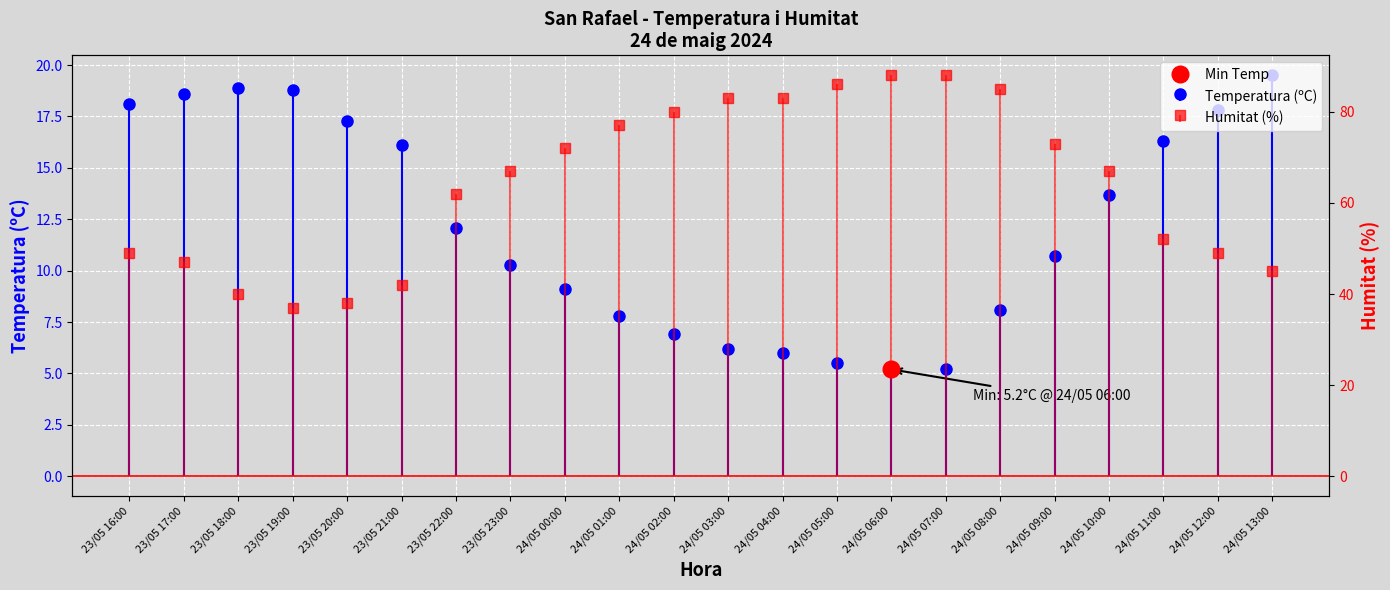

Reading left to right, extract all data points from this chart.

Temperatura (ºC): 23/05 16:00=18.1	23/05 17:00=18.6	23/05 18:00=18.9	23/05 19:00=18.8	23/05 20:00=17.3	23/05 21:00=16.1	23/05 22:00=12.1	23/05 23:00=10.3	24/05 00:00=9.1	24/05 01:00=7.8	24/05 02:00=6.9	24/05 03:00=6.2	24/05 04:00=6.0	24/05 05:00=5.5	24/05 06:00=5.2	24/05 07:00=5.2	24/05 08:00=8.1	24/05 09:00=10.7	24/05 10:00=13.7	24/05 11:00=16.3	24/05 12:00=17.8	24/05 13:00=19.5
Humitat (%): 23/05 16:00=49.0	23/05 17:00=47.0	23/05 18:00=40.0	23/05 19:00=37.0	23/05 20:00=38.0	23/05 21:00=42.0	23/05 22:00=62.0	23/05 23:00=67.0	24/05 00:00=72.0	24/05 01:00=77.0	24/05 02:00=80.0	24/05 03:00=83.0	24/05 04:00=83.0	24/05 05:00=86.0	24/05 06:00=88.0	24/05 07:00=88.0	24/05 08:00=85.0	24/05 09:00=73.0	24/05 10:00=67.0	24/05 11:00=52.0	24/05 12:00=49.0	24/05 13:00=45.0